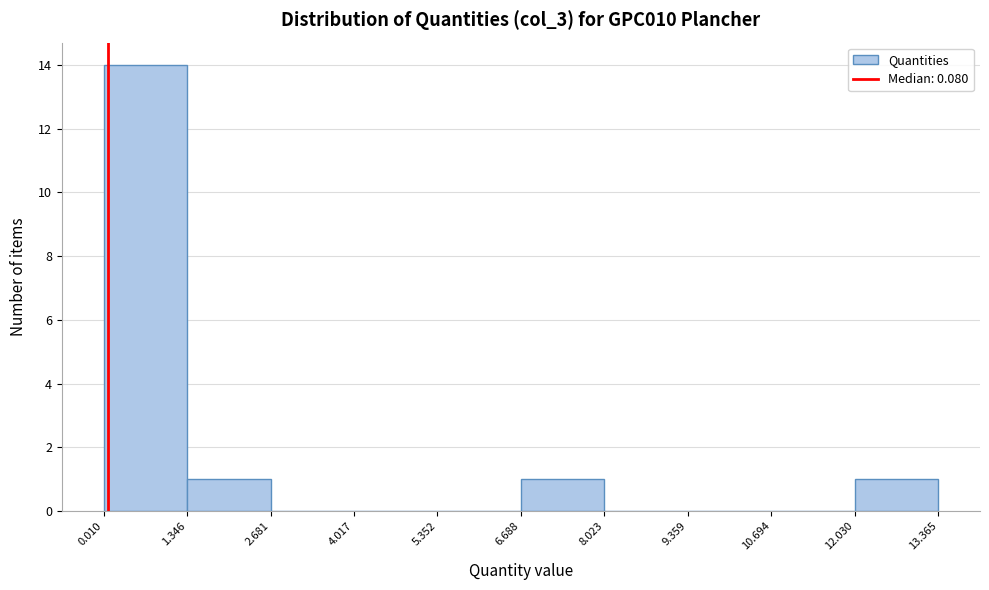

Reading left to right, transcribe this chart: for each bar, give the range it covers on the x-axis and its height. The values are not printed on the chart, so give them approximately, as read against the axis.

0.010 to 1.346: 14
1.346 to 2.681: 1
2.681 to 4.017: 0
4.017 to 5.352: 0
5.352 to 6.688: 0
6.688 to 8.023: 1
8.023 to 9.359: 0
9.359 to 10.694: 0
10.694 to 12.030: 0
12.030 to 13.365: 1